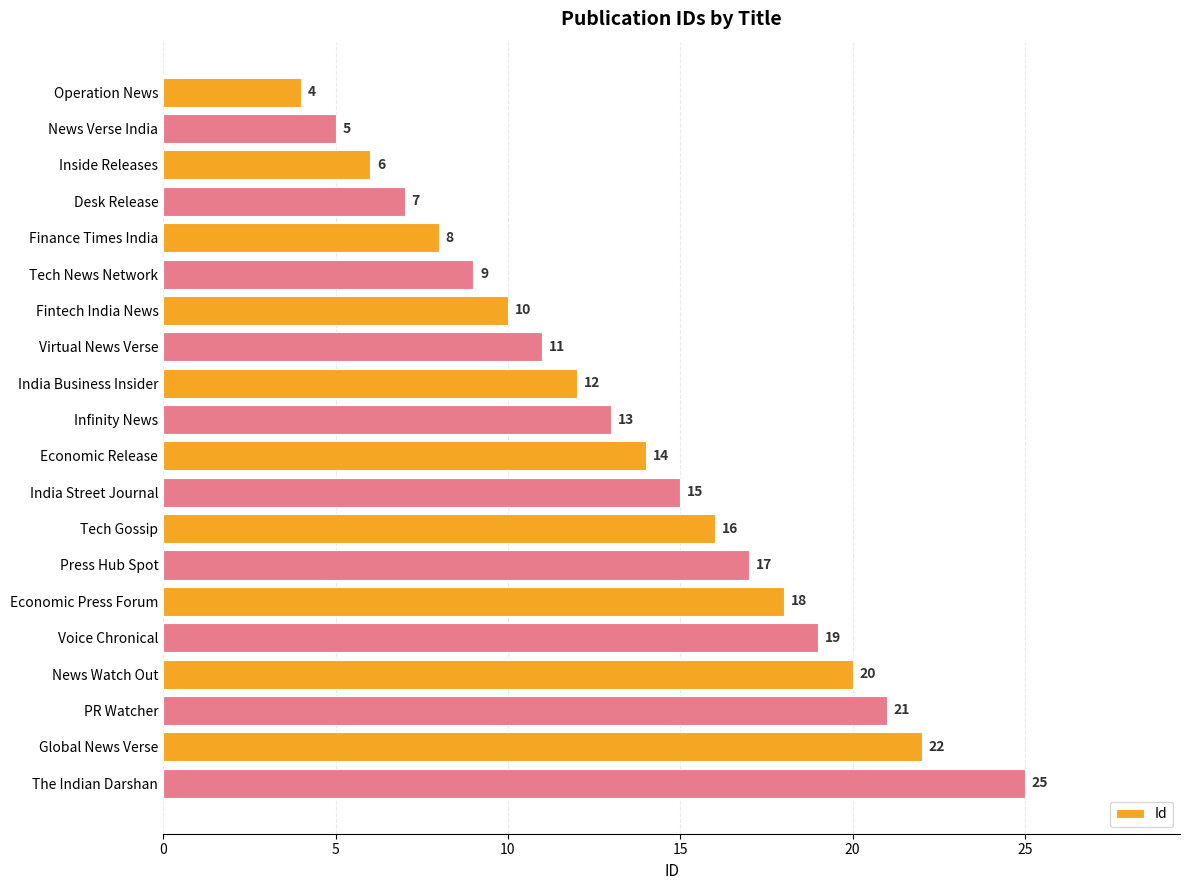

What is the smallest value displayed?

4